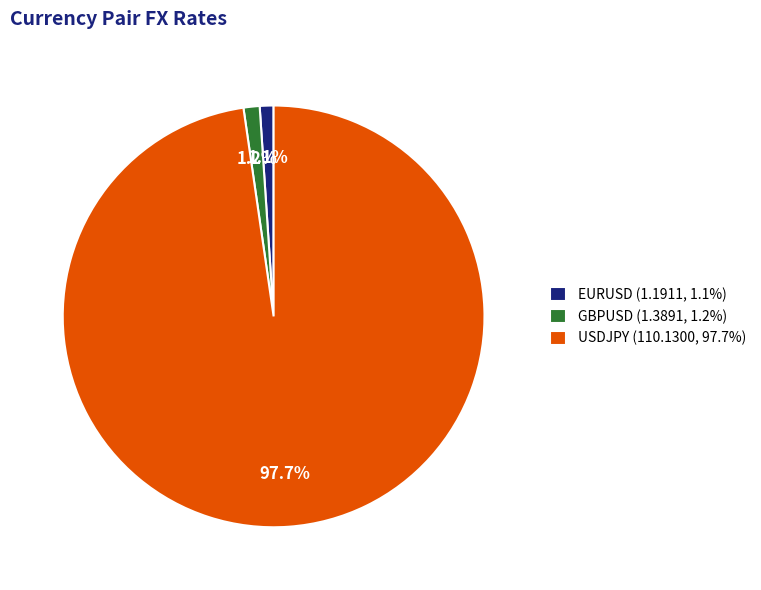

To the nearest percent, what percentage of the pie is GBPUSD?

1%